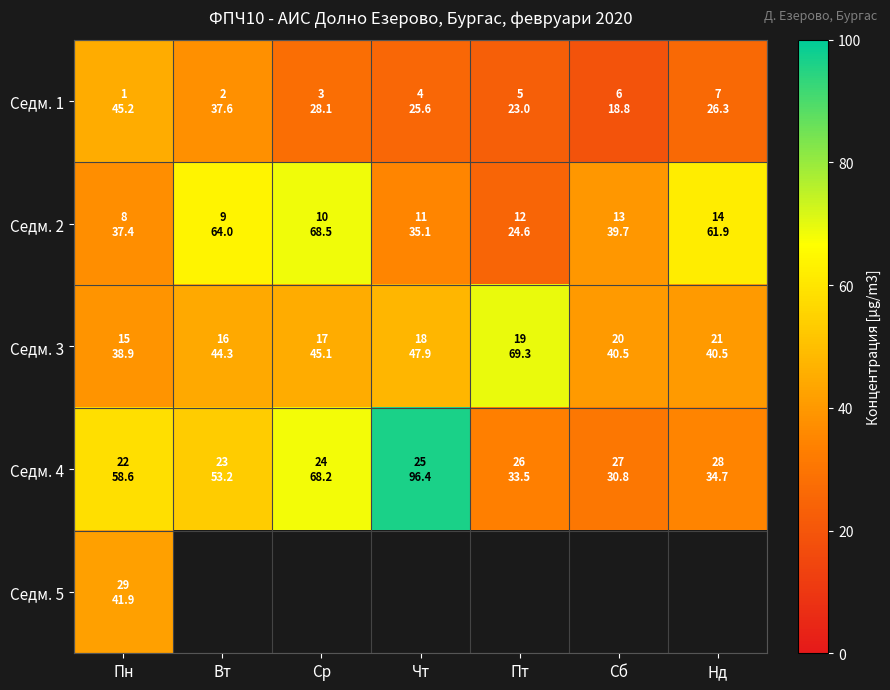

True or false: Седм. 4 has a value of 33.5 at Пт.

True